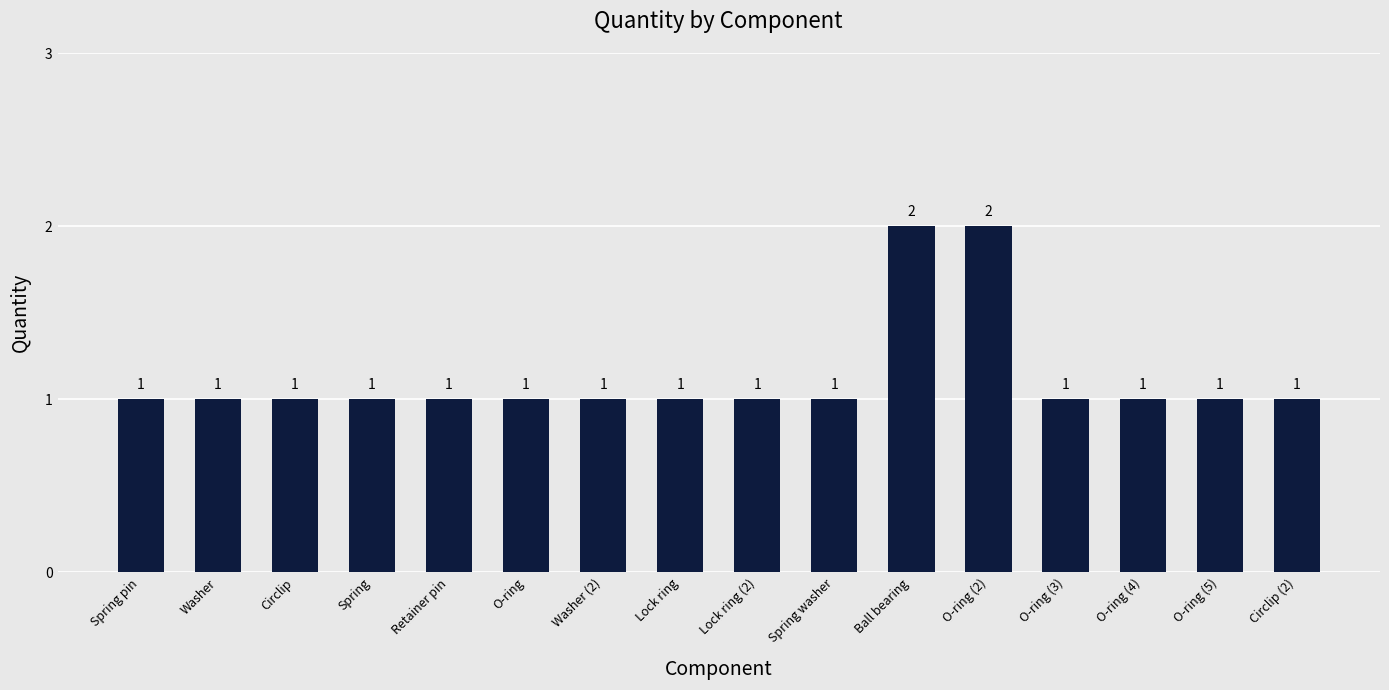

What is the label of the 10th bar from the right?

Washer (2)